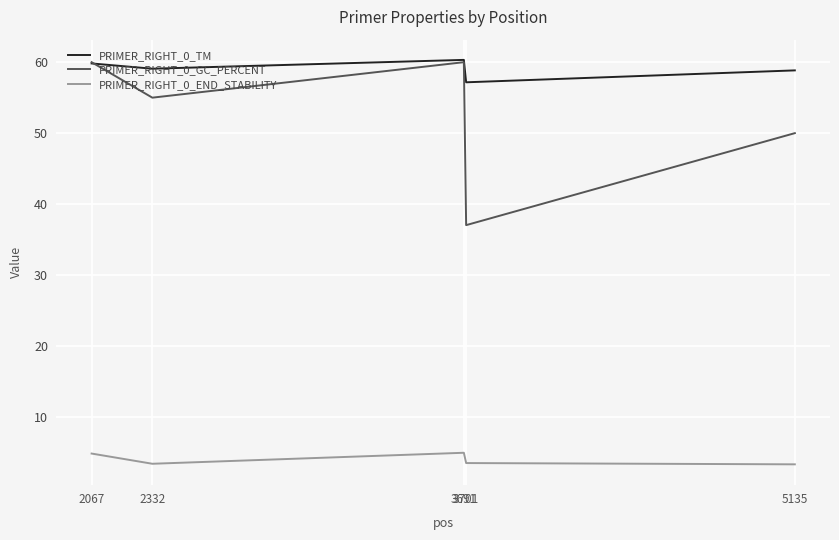

How many interior local peaks does the PRIMER_RIGHT_0_END_STABILITY series have?

1